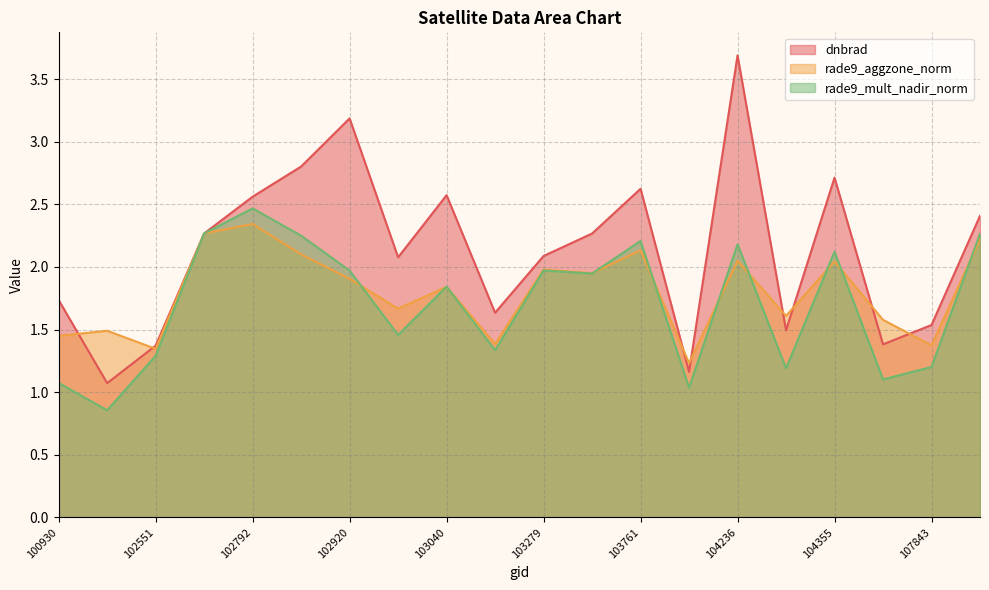

Is the value of rade9_aggzone_norm at 102421 greater than the value of dnbrad at 104355?

No